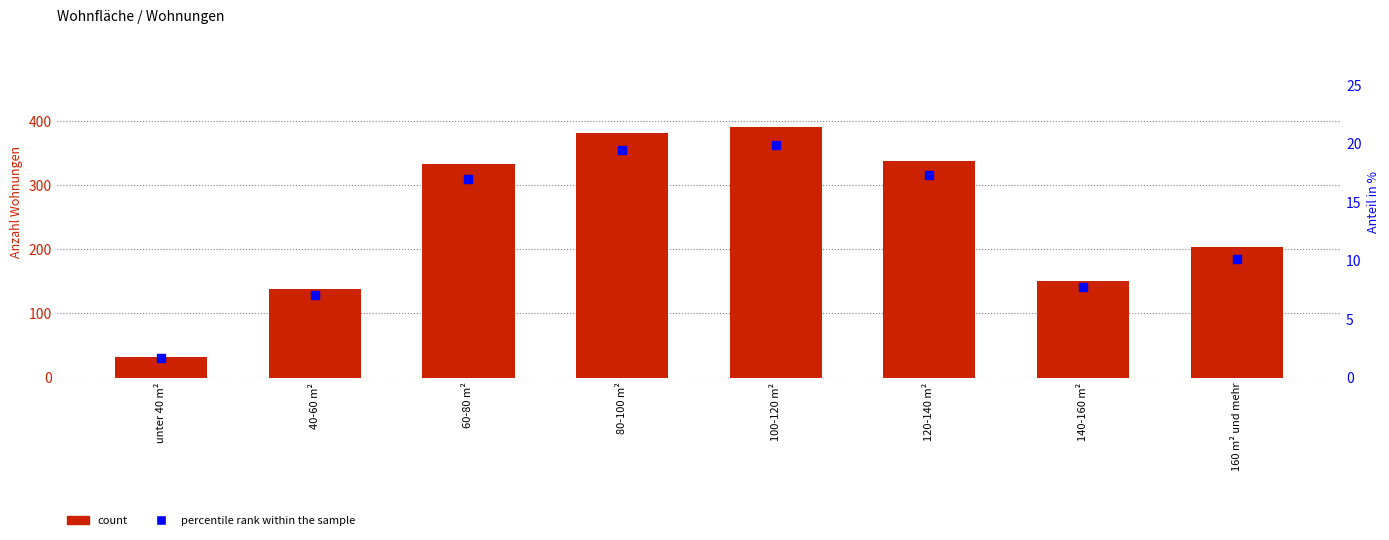

What are all the series names shown in the legend?

count, percentile rank within the sample